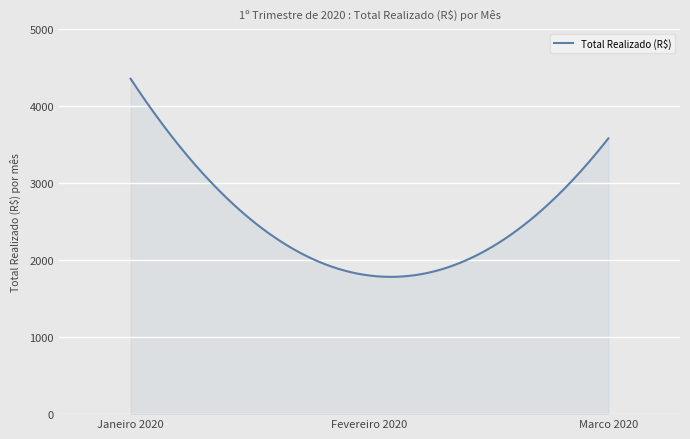

What is the difference between the maximum and minimum values?

2573.3